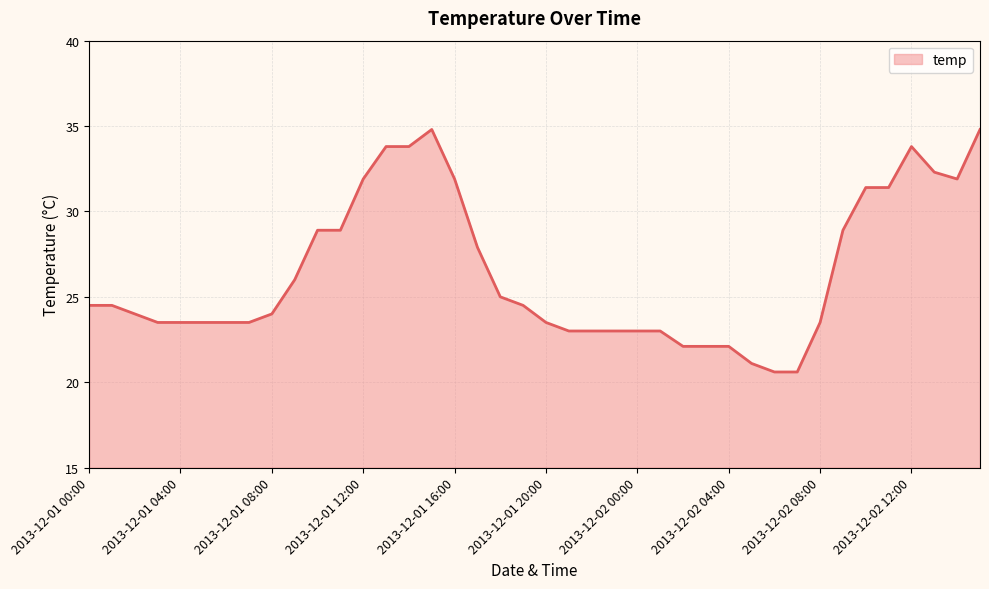

What is the smallest value displayed?

20.6